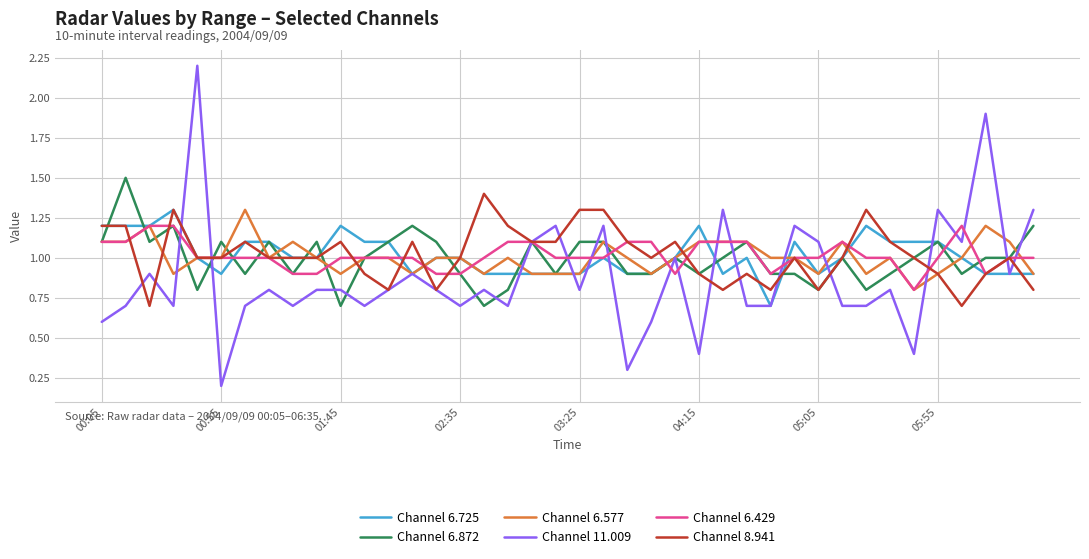

Which series has the largest range (max minus min)?

Channel 11.009